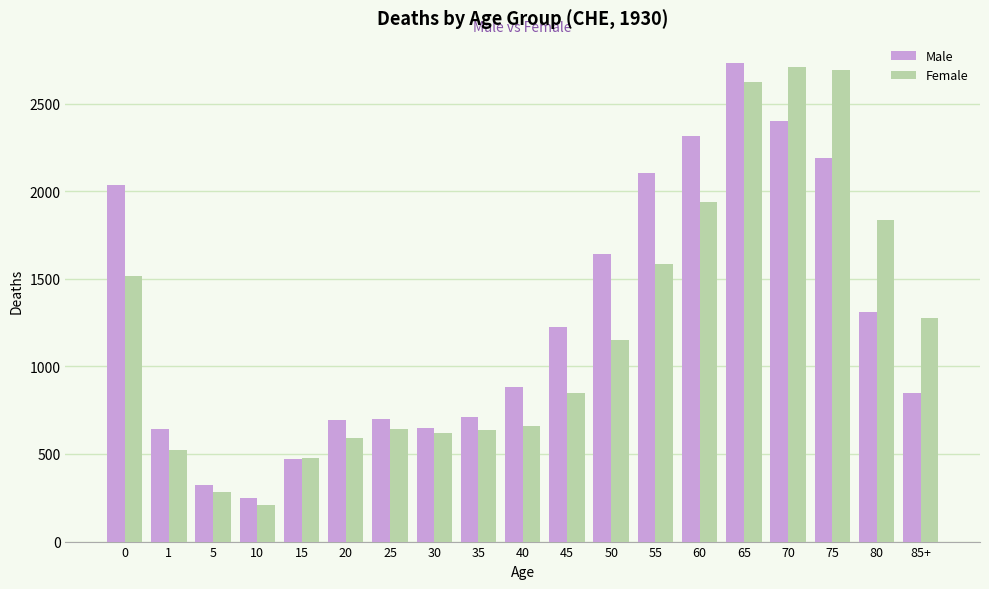

How many series are shown in this chart?

2